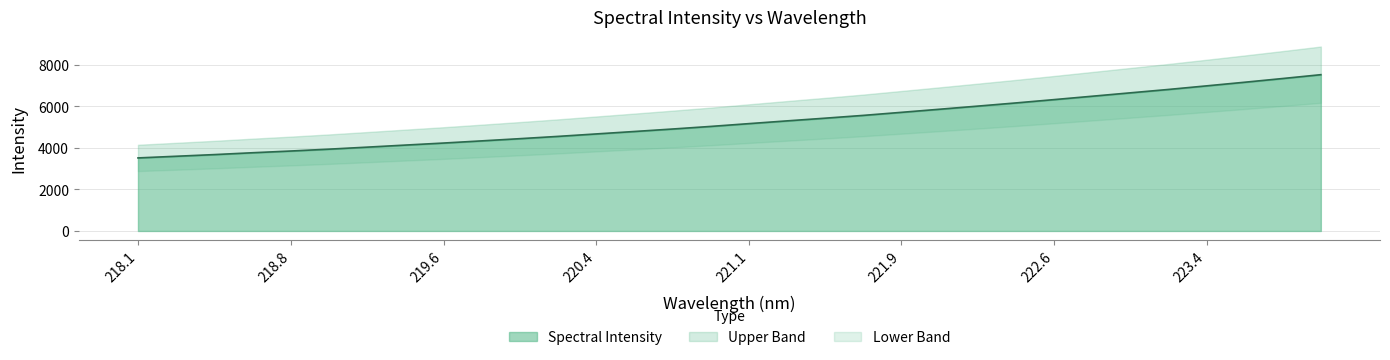

What is the label of the 6th point from the right?

223.0264